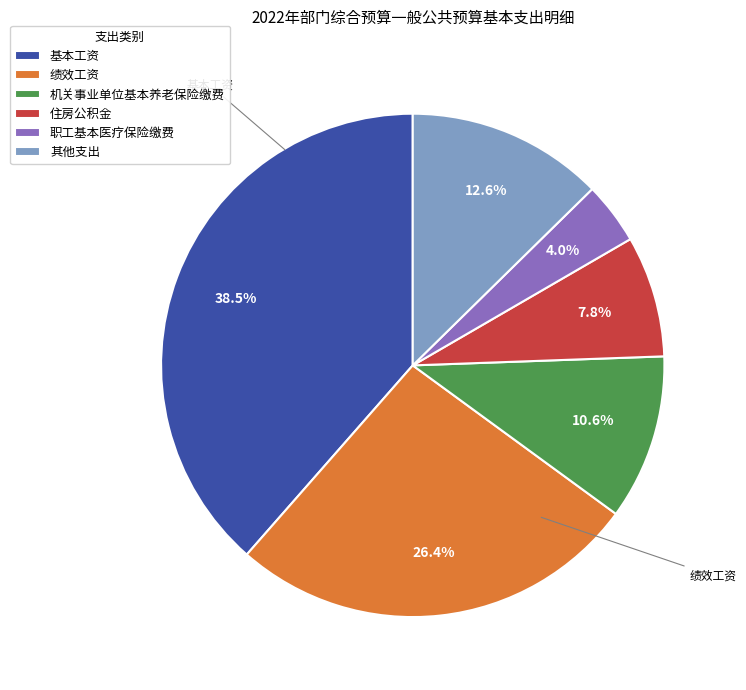

Is there any slice that represents more than half of the pie?

No